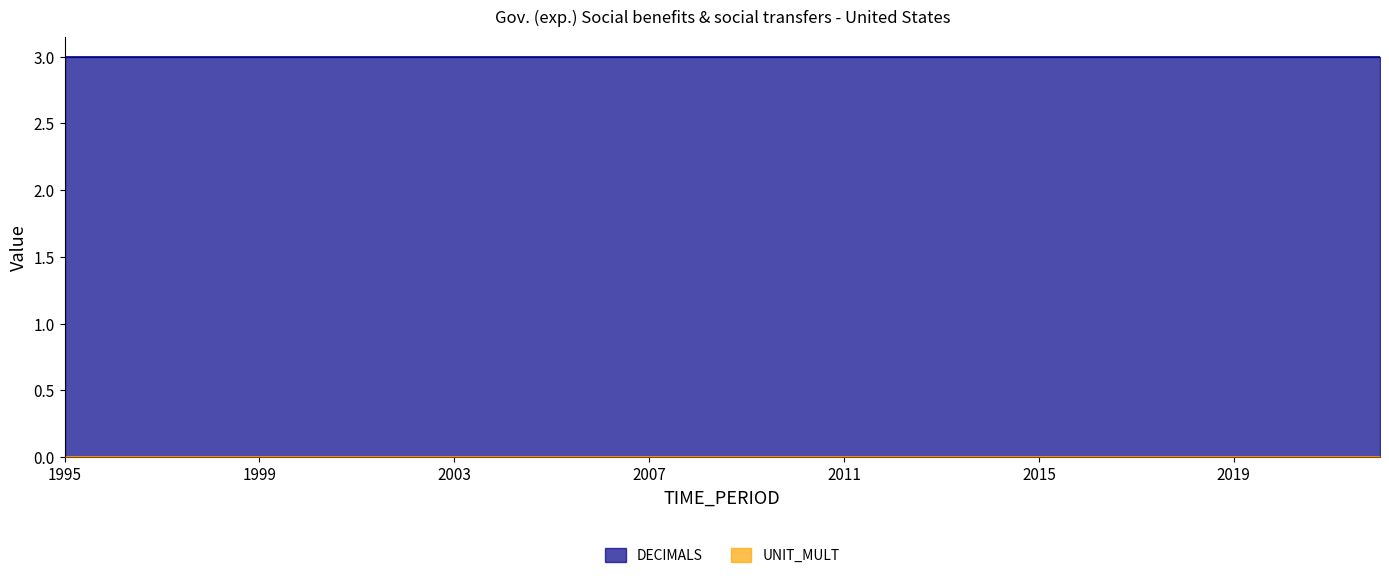

Reading left to right, what are all the values shown in this chart?

DECIMALS: 3	3	3	3	3	3	3	3	3	3	3	3	3	3	3	3	3	3	3	3	3	3	3	3	3	3	3	3
UNIT_MULT: 0	0	0	0	0	0	0	0	0	0	0	0	0	0	0	0	0	0	0	0	0	0	0	0	0	0	0	0